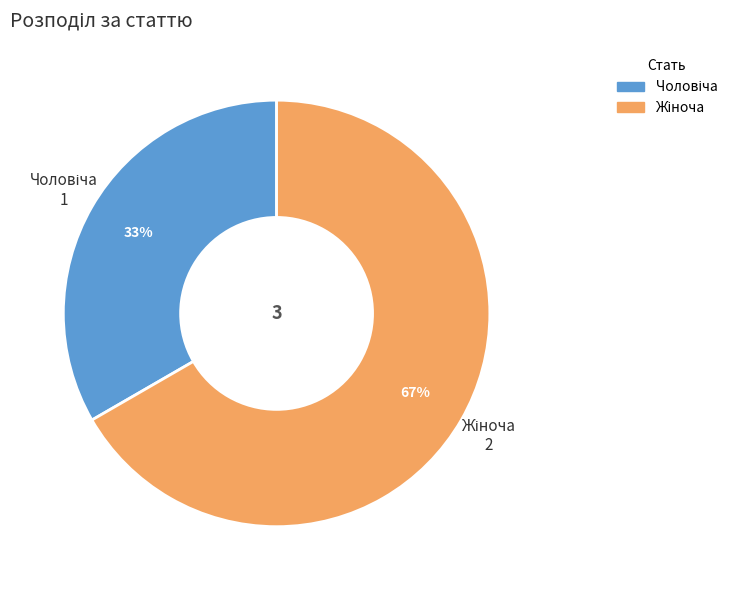

Does any single category account for the majority?

Yes